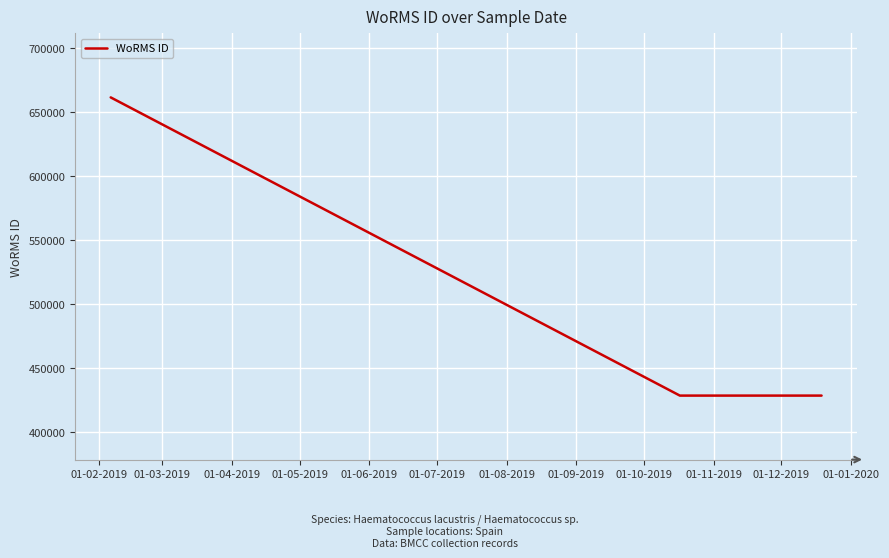

What is the greatest value displayed?

661559